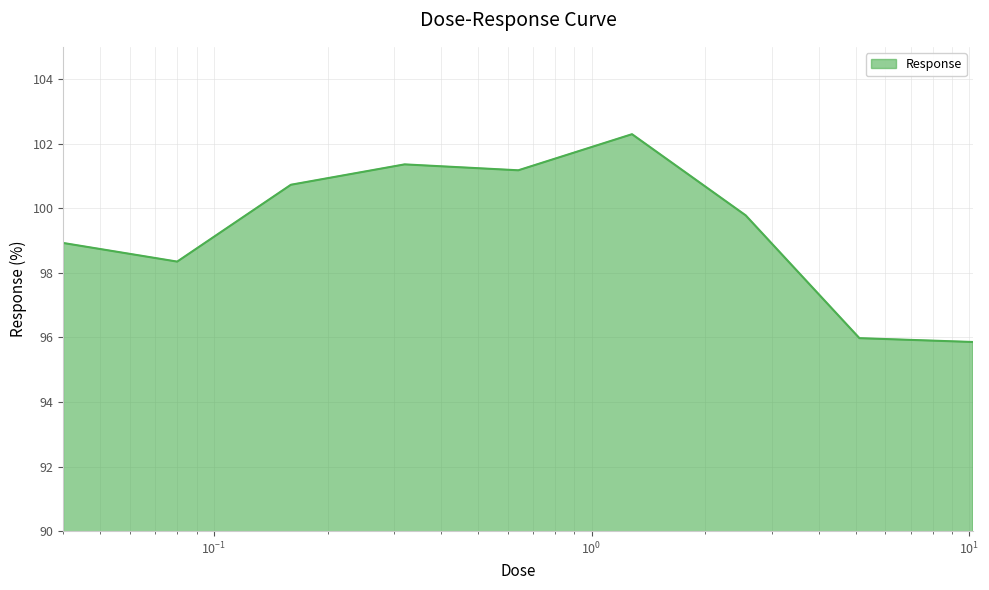

How many interior local peaks (higher than both neighbors) does the data have?

2